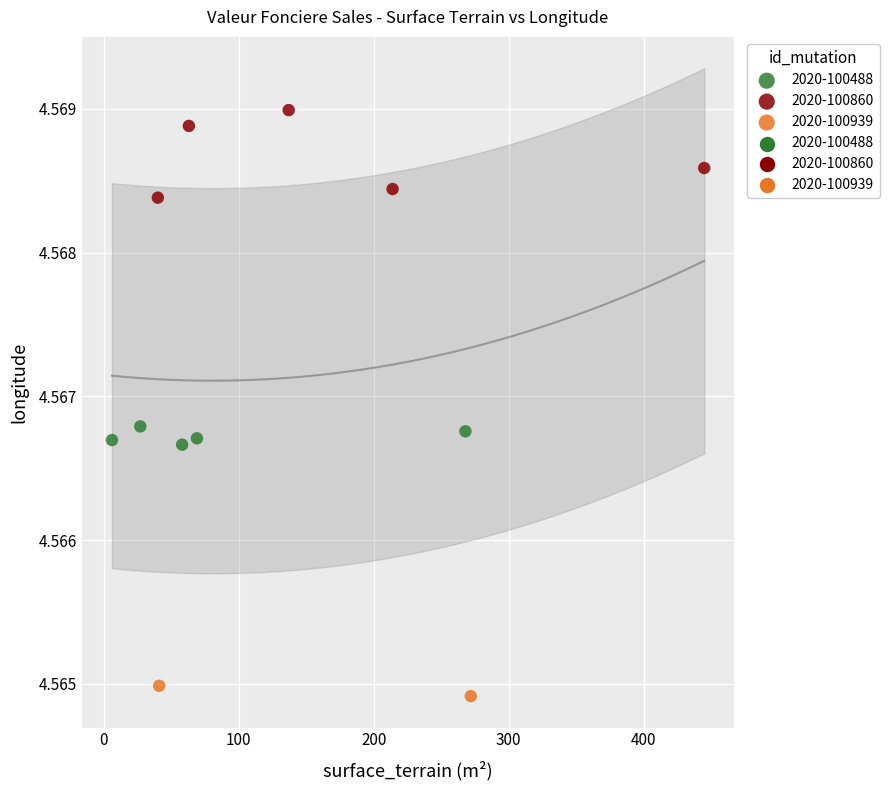

Which series contains the lowest Y value?

2020-100939